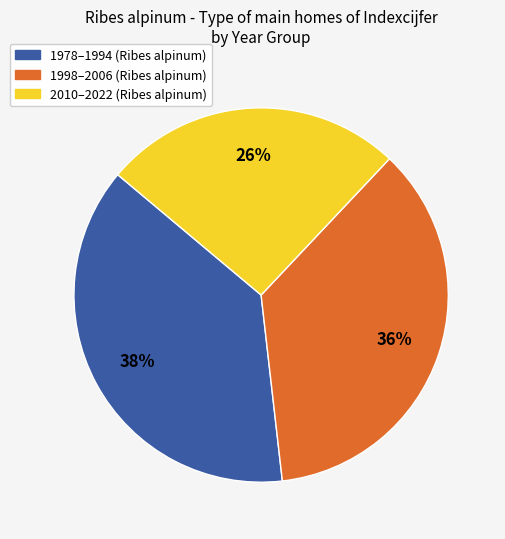

To the nearest percent, what is the difference between the largest and smallest slice percentages?

12%